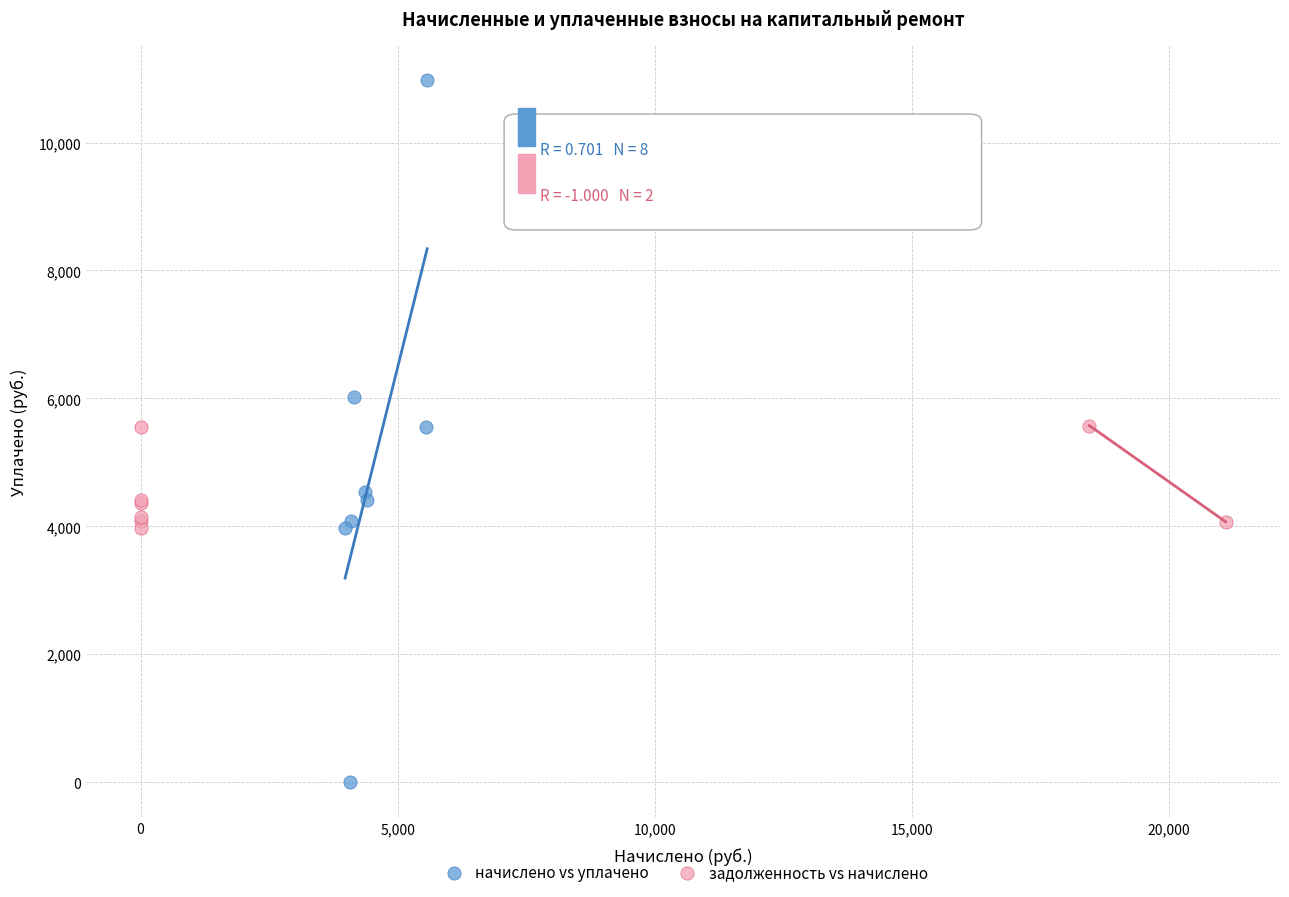

Which series contains the highest Y value?

начислено vs уплачено